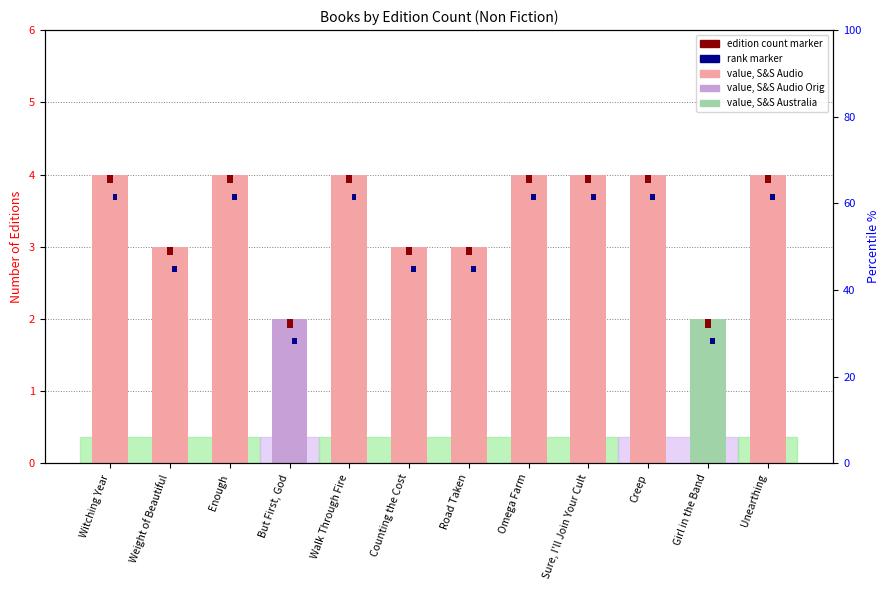

Reading left to right, extract all data points from this chart.

4	3	4	2	4	3	3	4	4	4	2	4